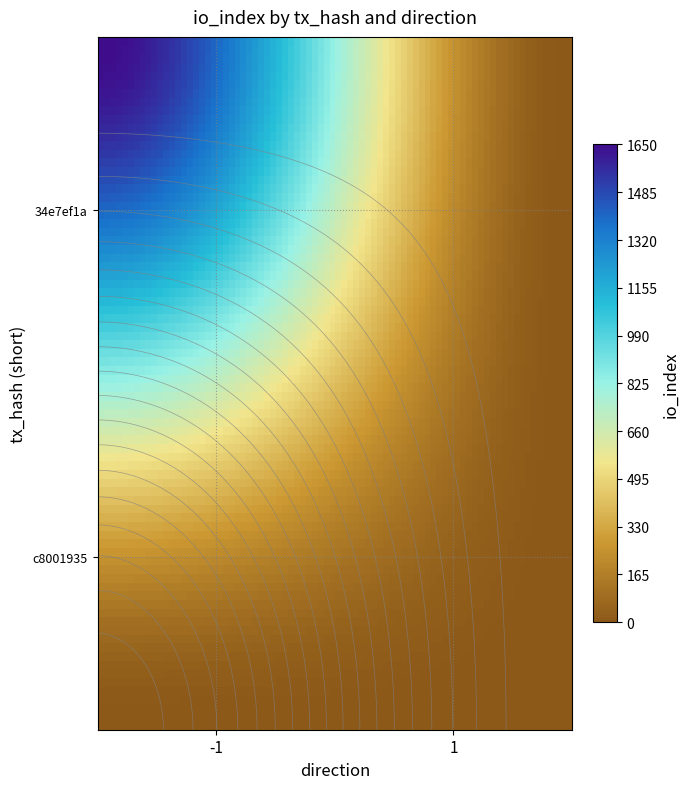

Between -1 and 1, which series saw the biggest shift?

34e7ef1a